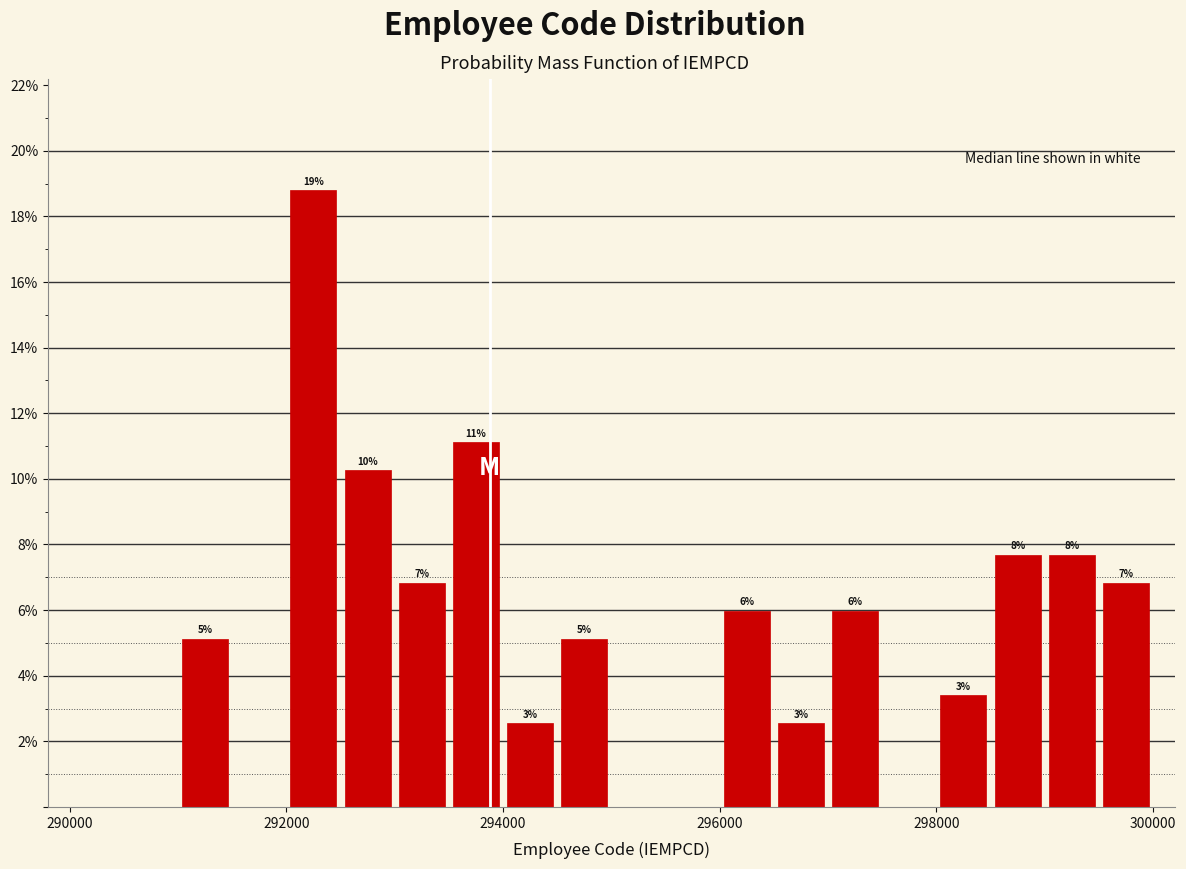

Read against the x-axis, roughly where is the centre of the tallest bar?

292200